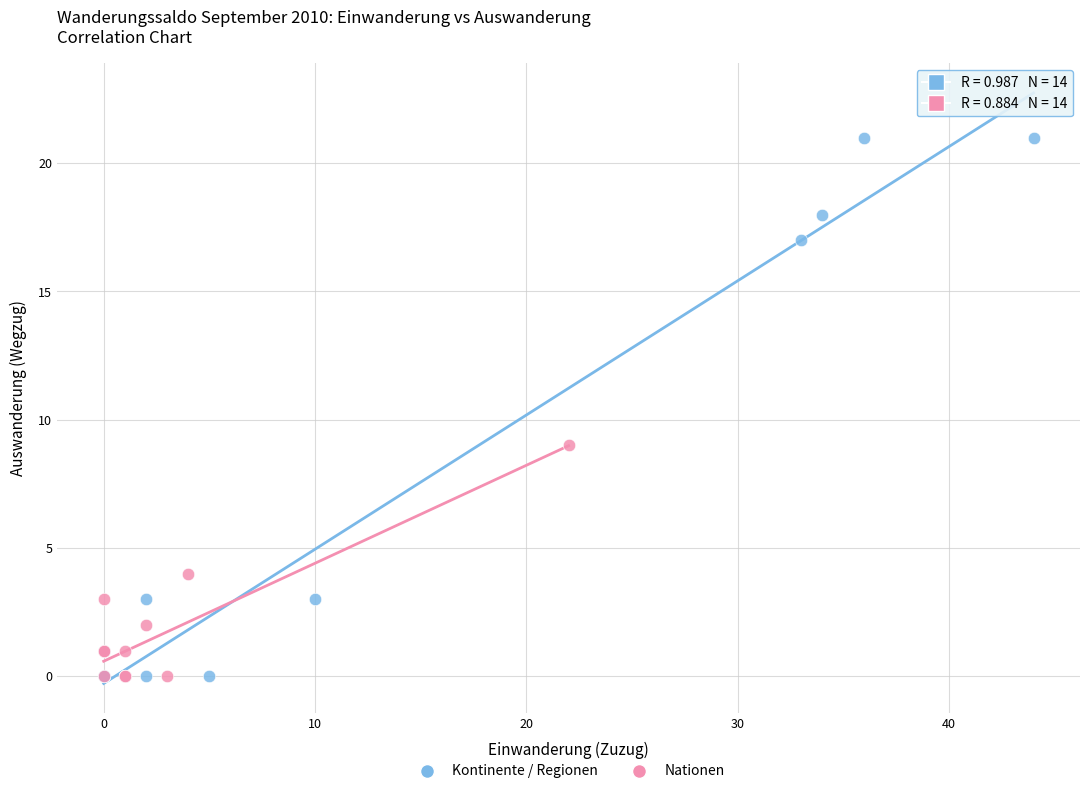

Which series contains the highest Y value?

Kontinente / Regionen